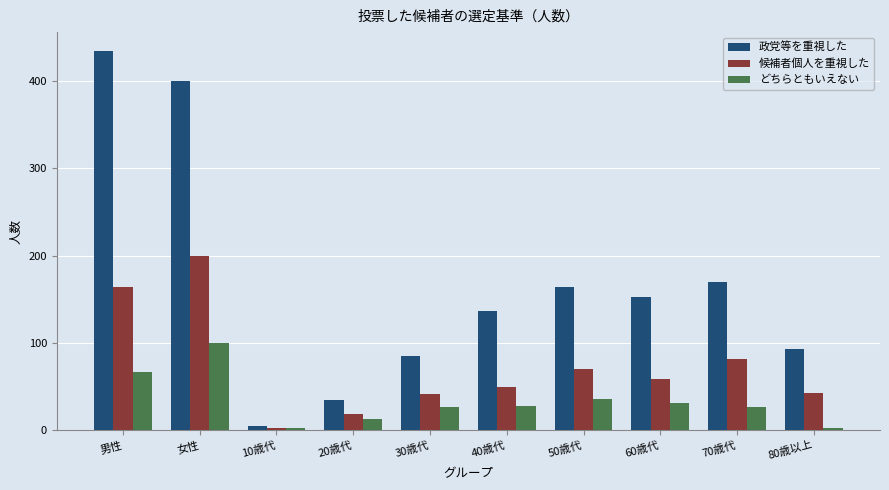

Between 女性 and 80歳以上, which series saw the biggest shift?

政党等を重視した